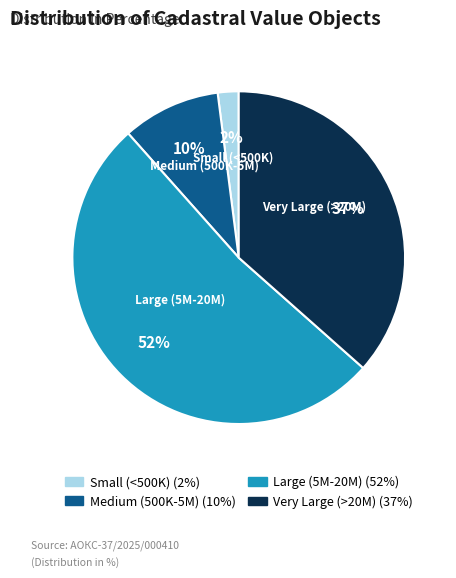

To the nearest percent, what is the average slice percentage?

25%